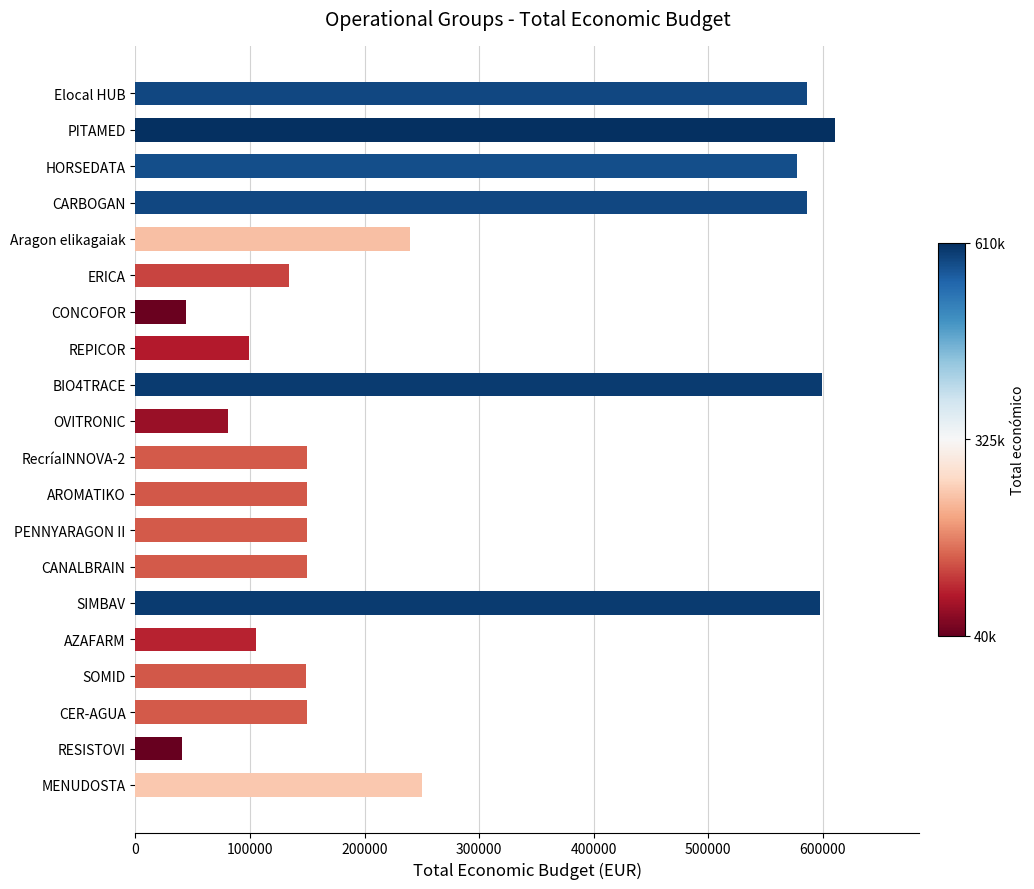

What is the label of the 3rd bar from the top?

HORSEDATA